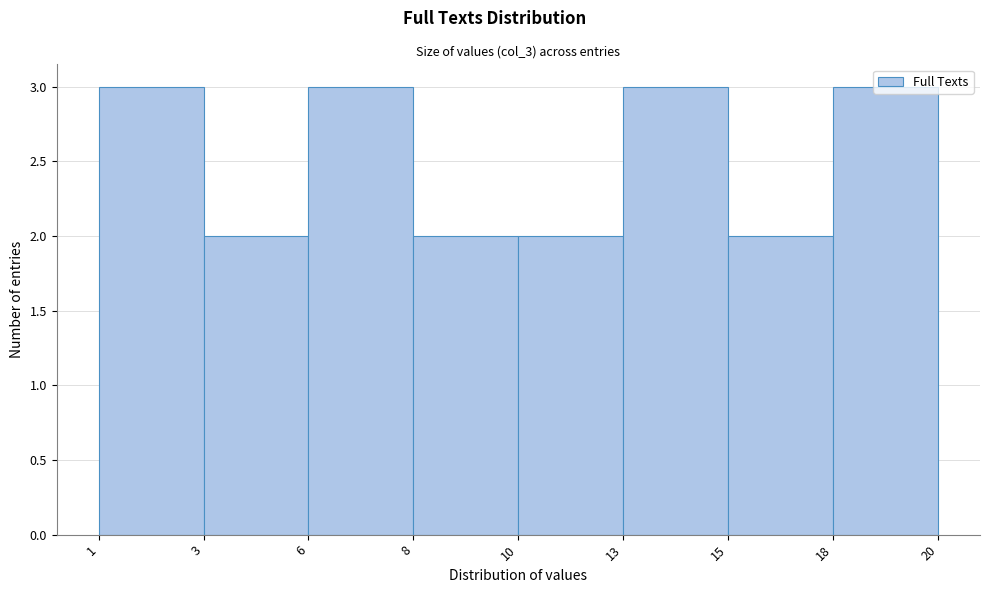

What is the sum of all values?

20